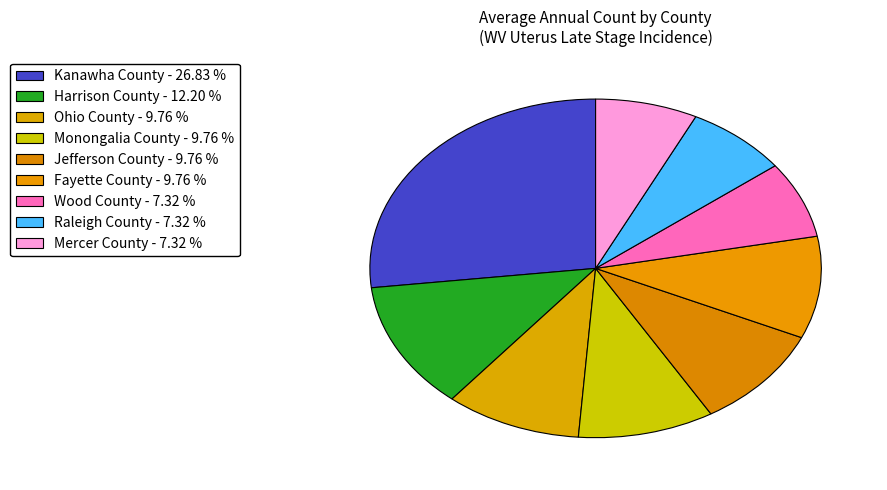

What is the change in value from Ohio County to Wood County?

-1